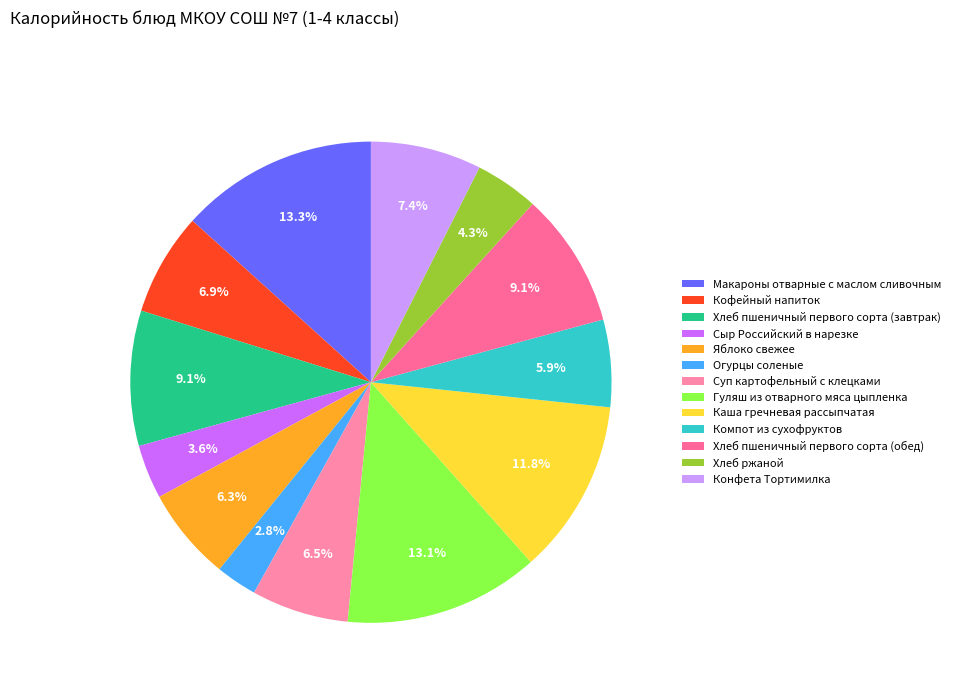

Does Хлеб ржаной represent more than half of the total?

No